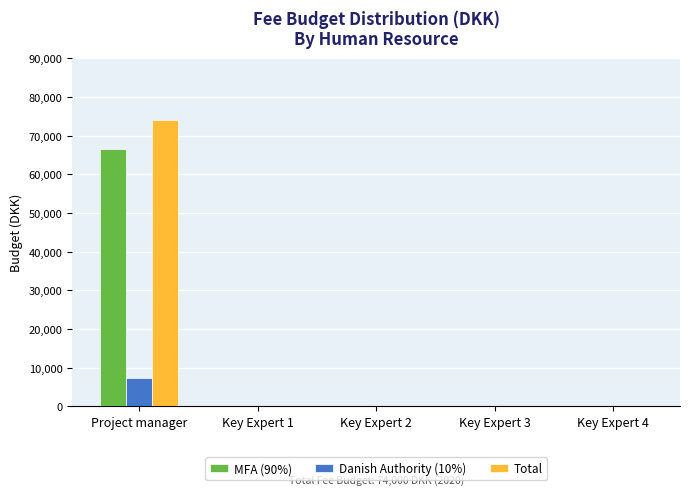

Which category has the highest value across all series?

Project manager